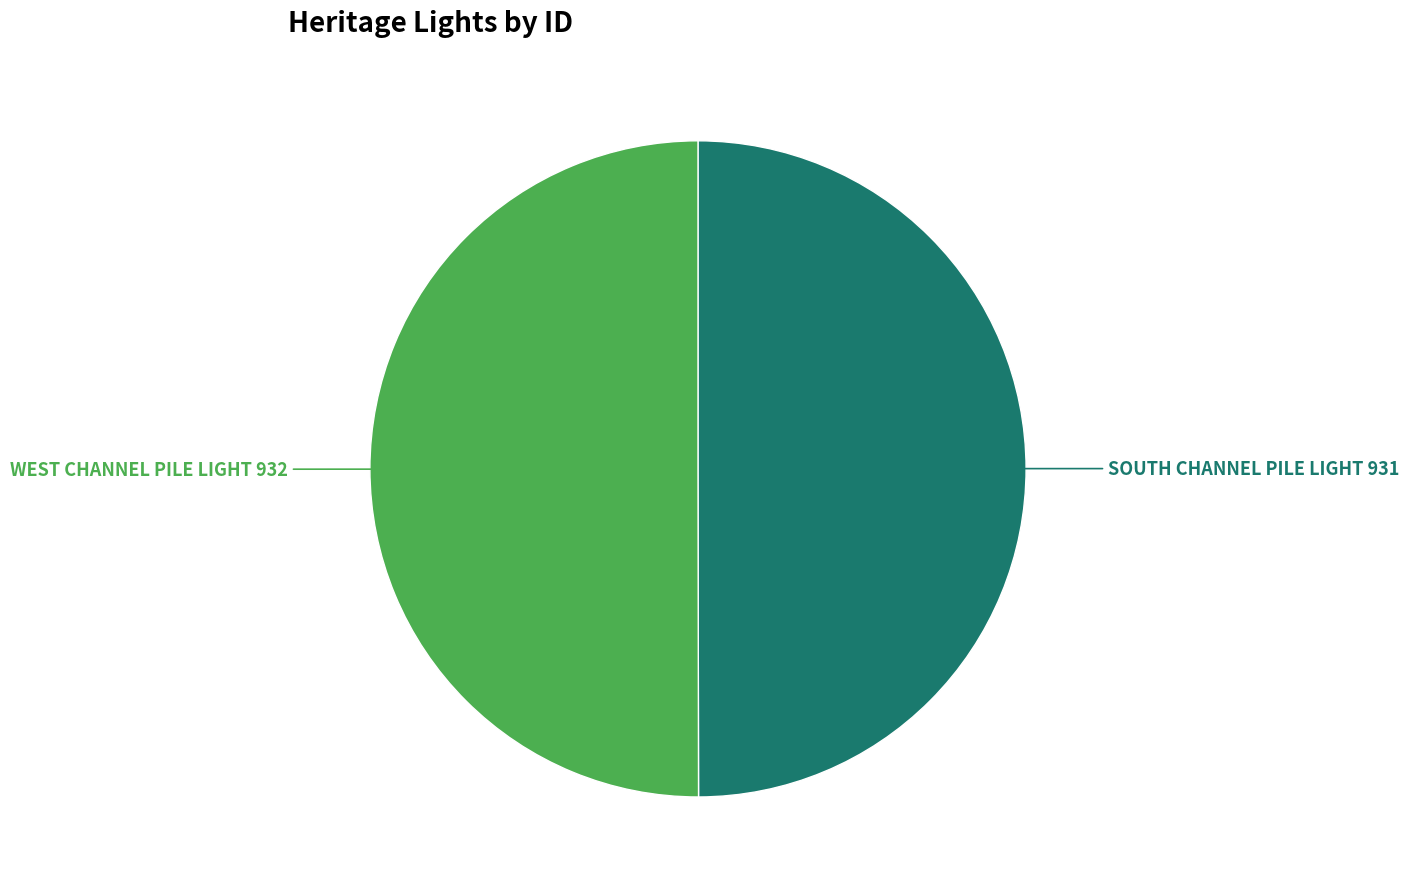

Combined, do SOUTH CHANNEL PILE LIGHT and WEST CHANNEL PILE LIGHT account for over 50%?

Yes